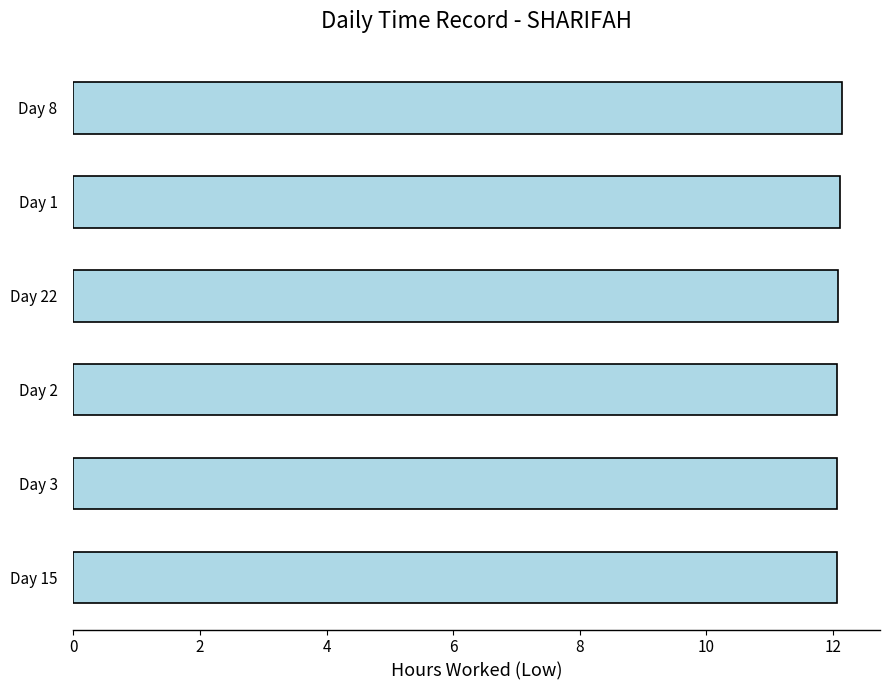

How many categories are shown in the chart?

6